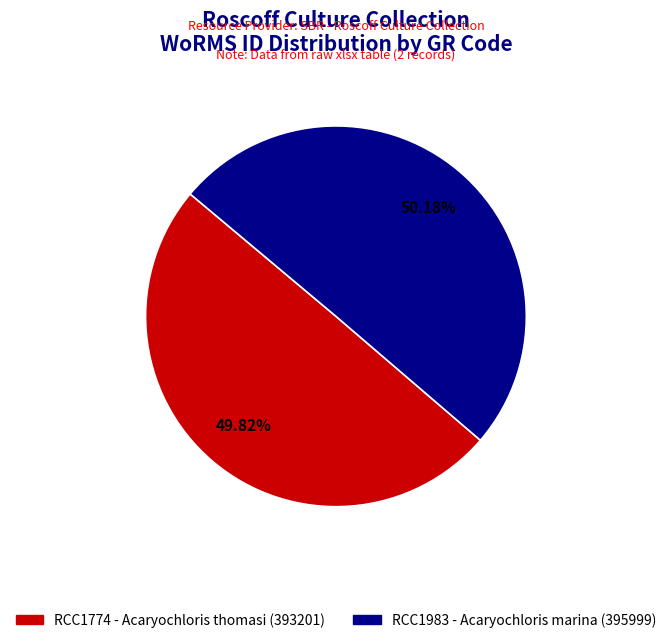

Is the sum of RCC1983 and RCC1774 greater than half?

Yes